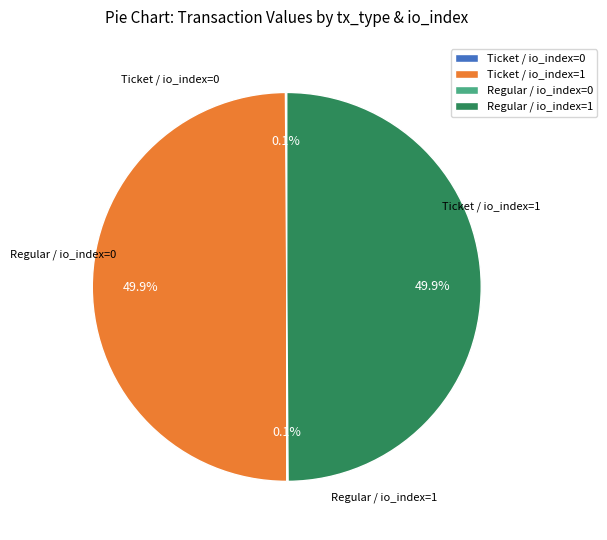

What portion of the pie excludes Regular / io_index=1?

50.1%